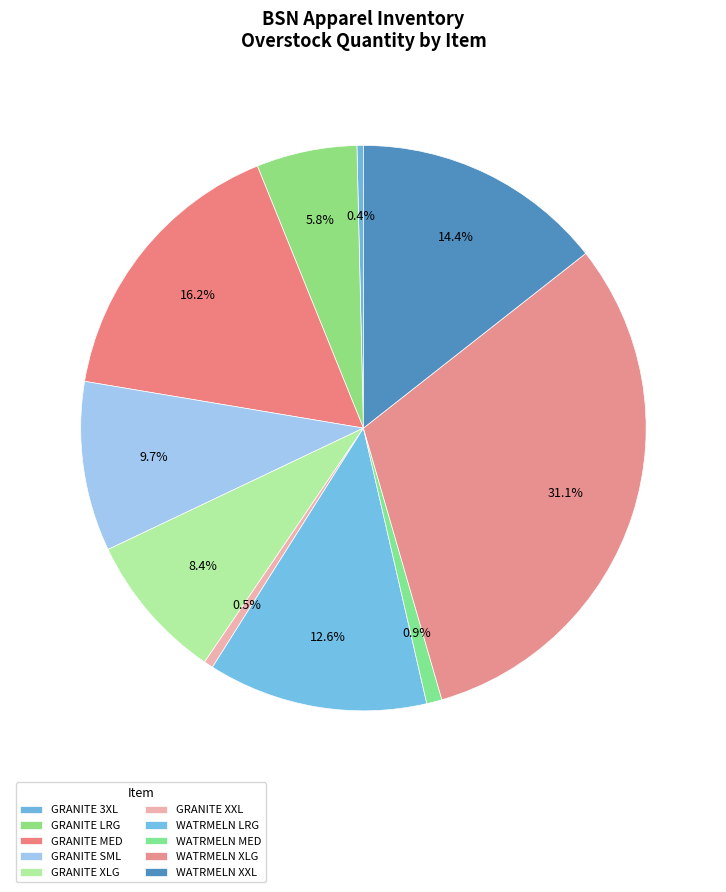

How many segments does this pie chart have?

10